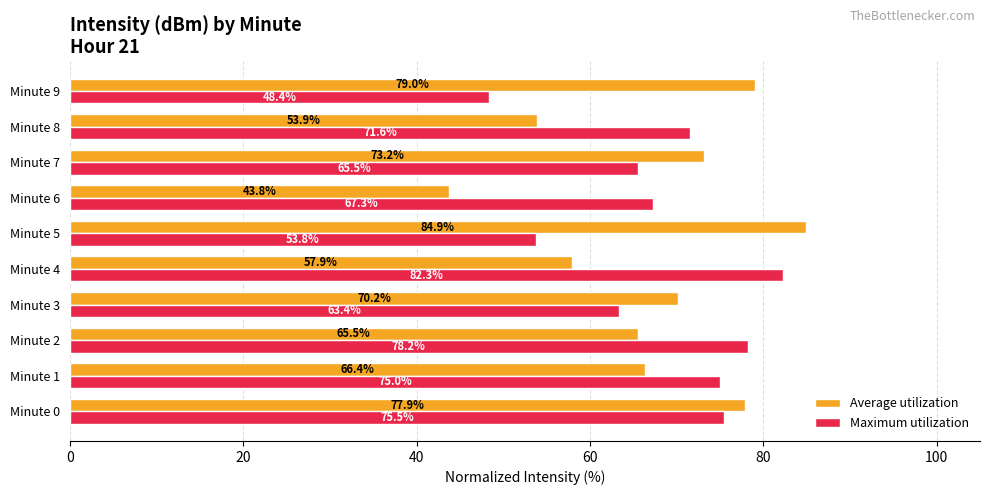

What is the average value of the Average utilization series?

67.3